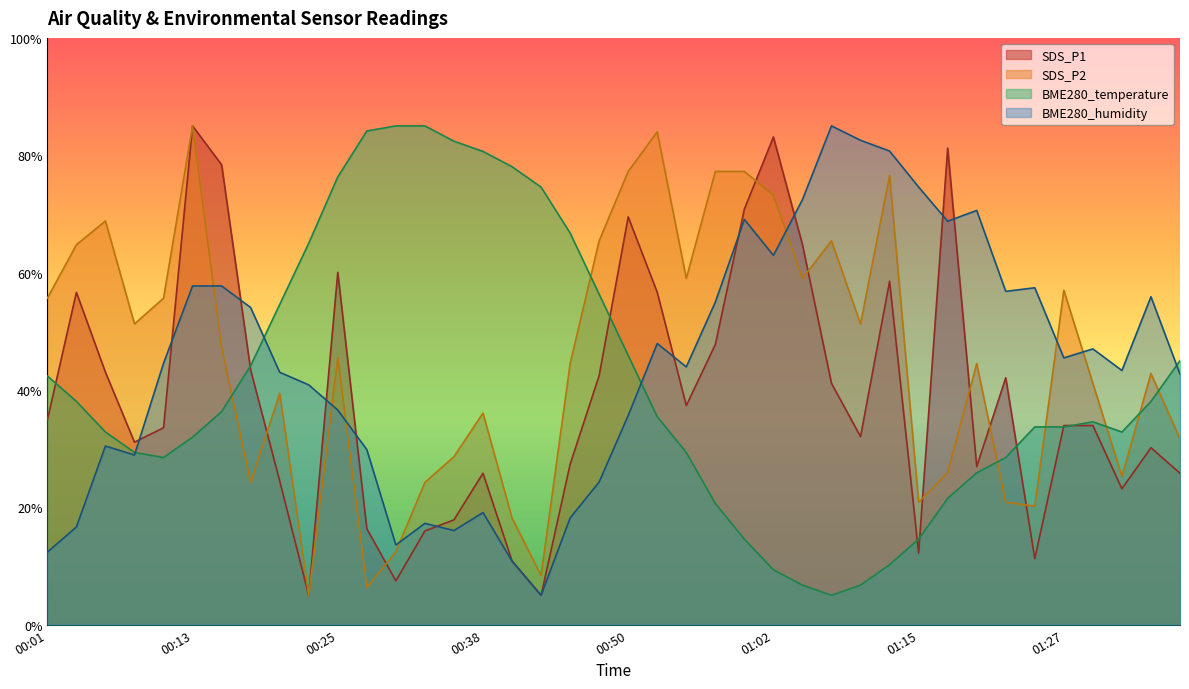

Does the chart display data point markers on the line(s)?

No